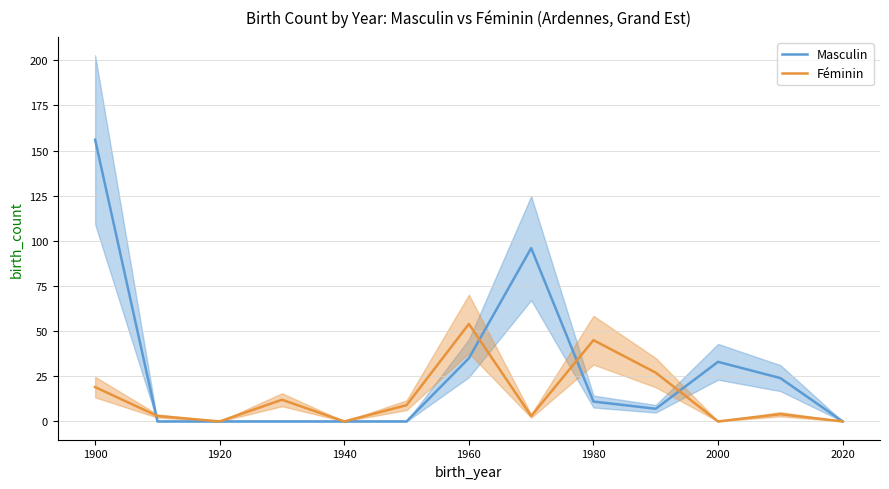

How many data points in Féminin are above 4?

6